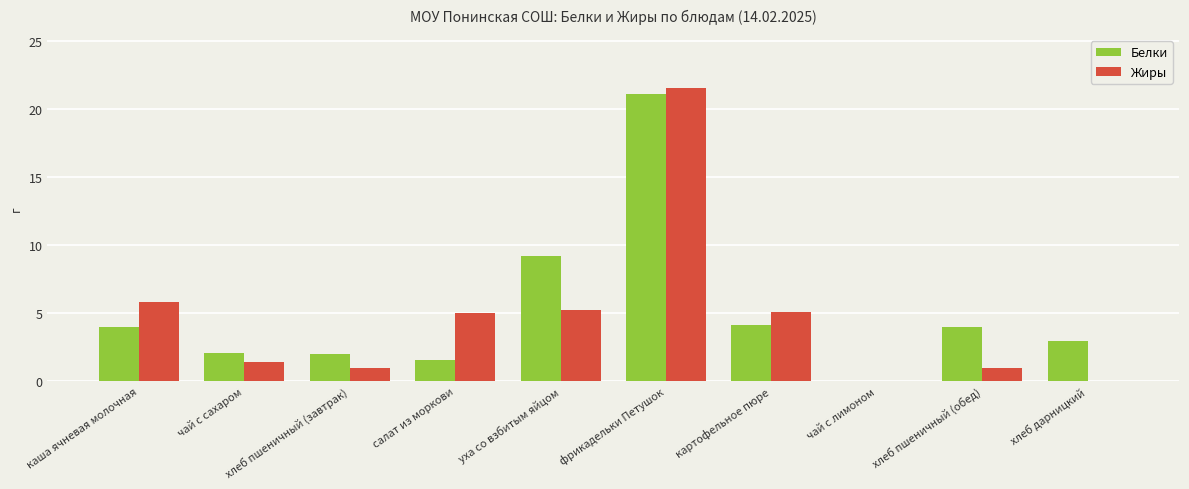

Which series has the largest total across all categories?

Белки